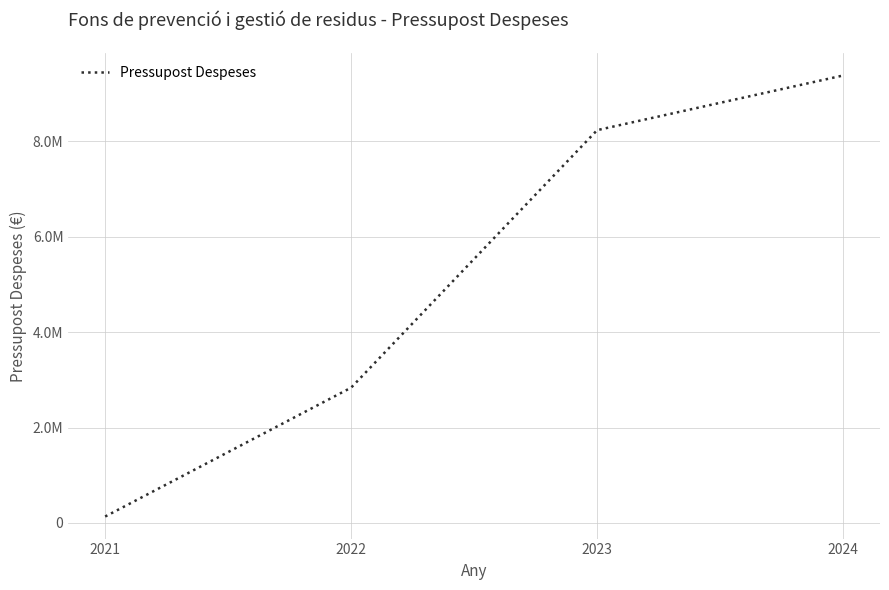

Is this an area chart (filled region under the line)?

No